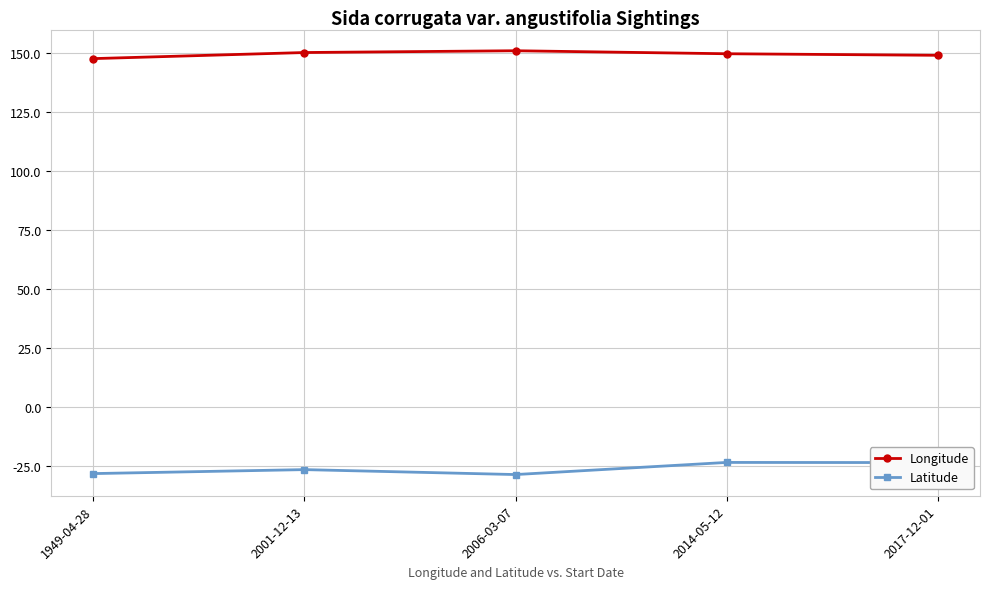

True or false: Latitude and Longitude cross at least once.

False